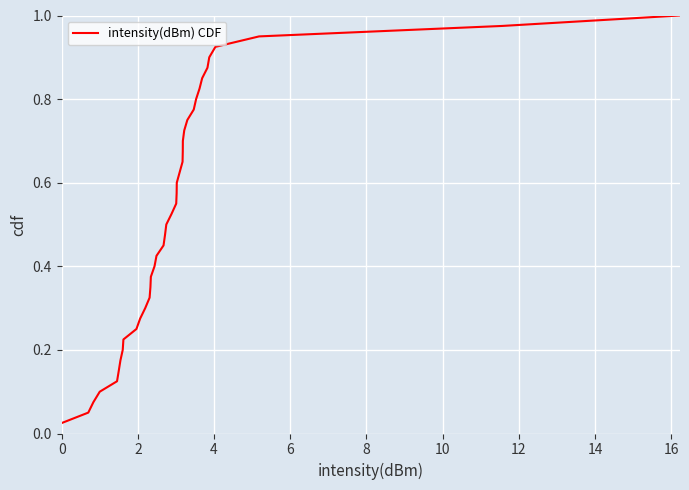

How many categories are shown in the chart?

40